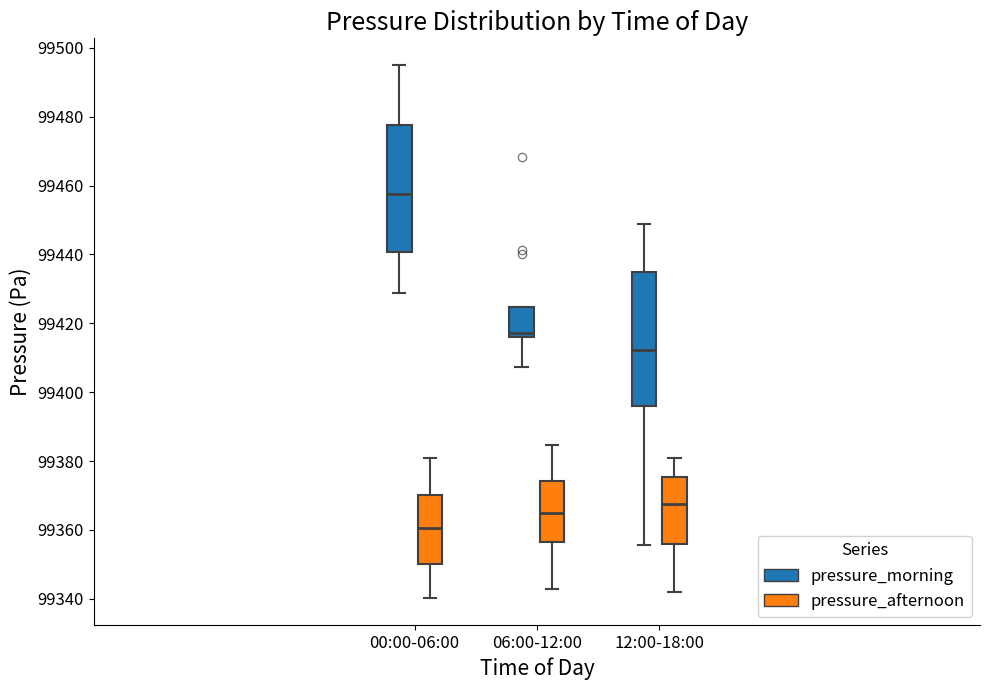

Reading left to right, read every box against the y-axis: the position of its median line, the range the box covers, and the ends of its whiskers. The values are not printed on the chart, so give them approximately, as read against the axis.

00:00-06:00 (pressure_morning): median 99458, box 99440 to 99478, whiskers 99428 to 99496
00:00-06:00 (pressure_afternoon): median 99360, box 99350 to 99370, whiskers 99340 to 99380
06:00-12:00 (pressure_morning): median 99418, box 99416 to 99424, whiskers 99408 to 99424
06:00-12:00 (pressure_afternoon): median 99364, box 99356 to 99374, whiskers 99342 to 99384
12:00-18:00 (pressure_morning): median 99412, box 99396 to 99434, whiskers 99356 to 99448
12:00-18:00 (pressure_afternoon): median 99368, box 99356 to 99376, whiskers 99342 to 99380